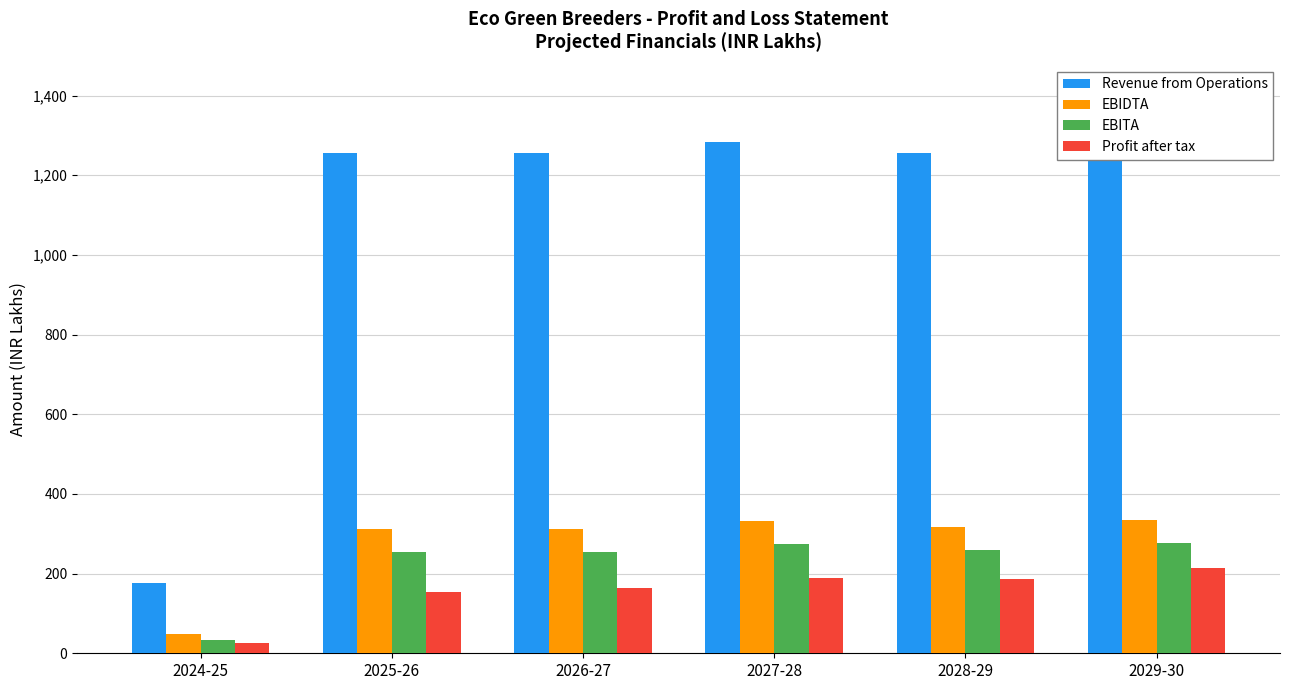

What is the difference between the Revenue from Operations values at 2028-29 and 2024-25?

1080.4